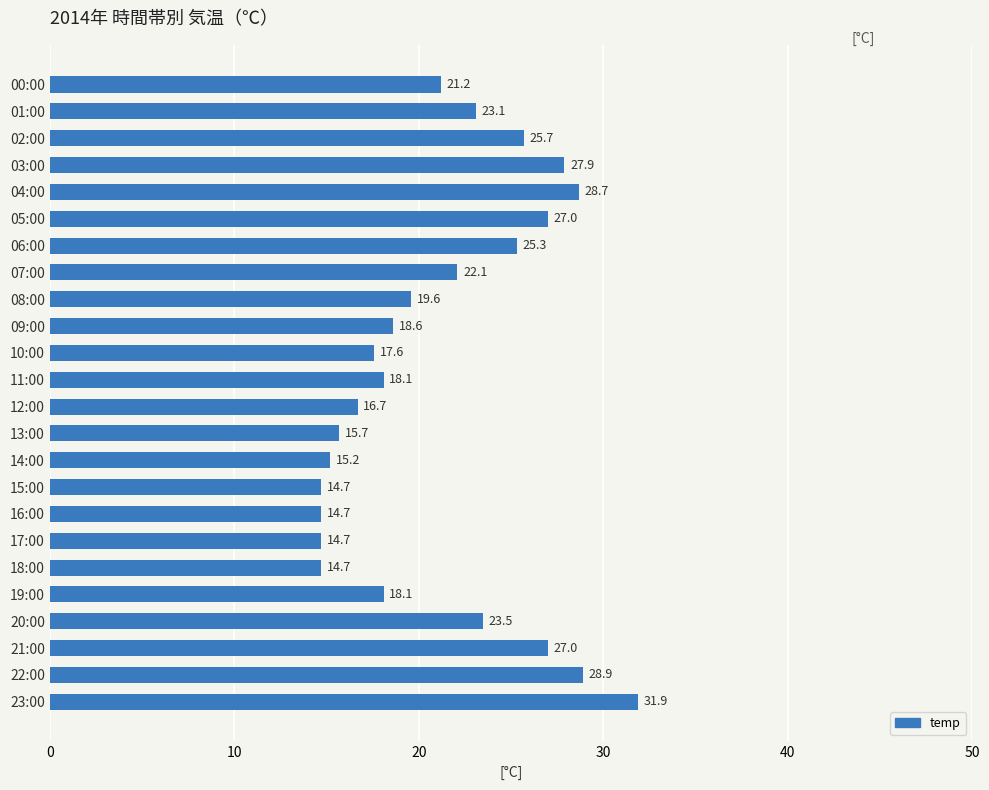

What is the difference between the second highest and second lowest values?

14.2